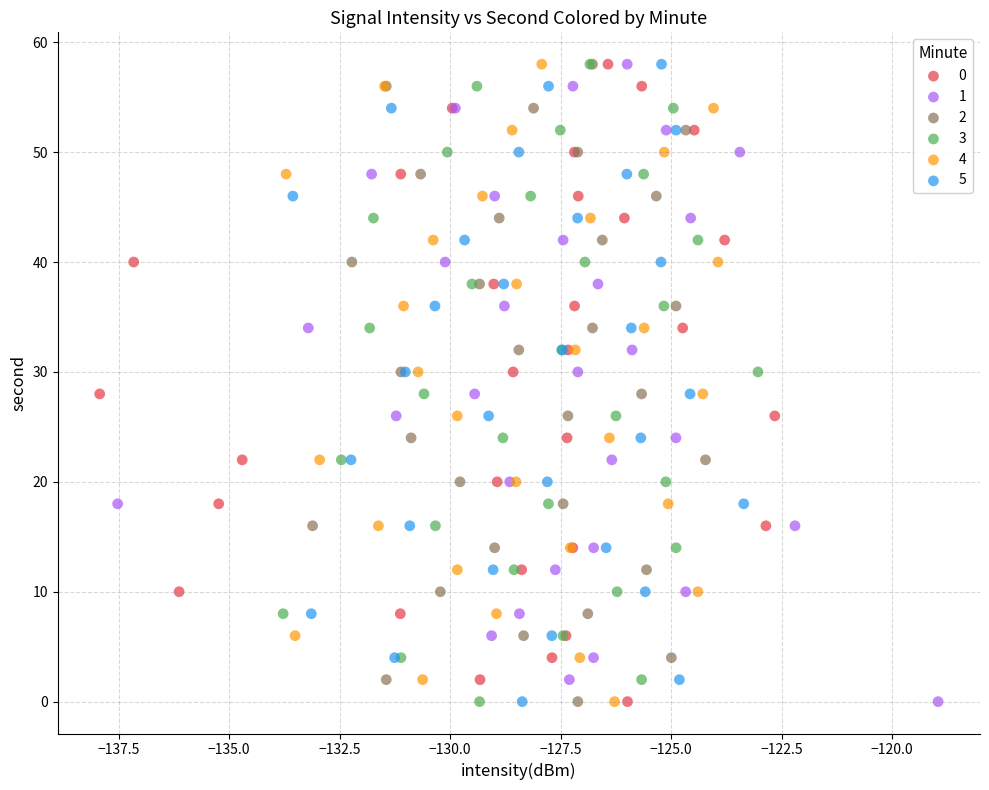

What are all the series names shown in the legend?

0, 1, 2, 3, 4, 5